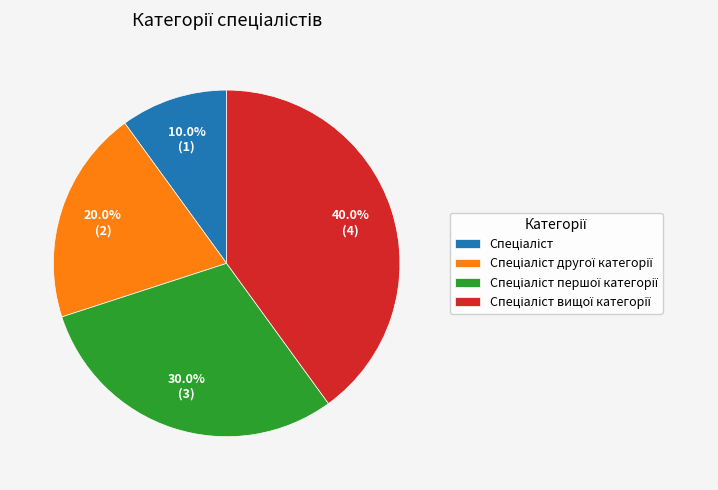

Is there any slice that represents more than half of the pie?

No